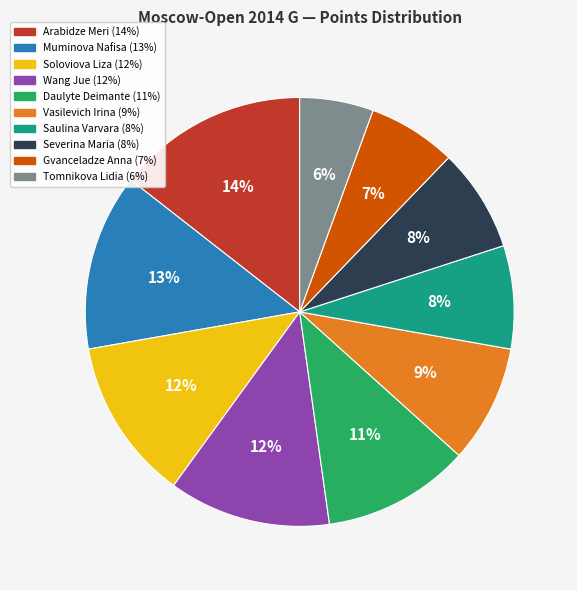

What percentage is the Severina Maria slice, to the nearest percent?

8%